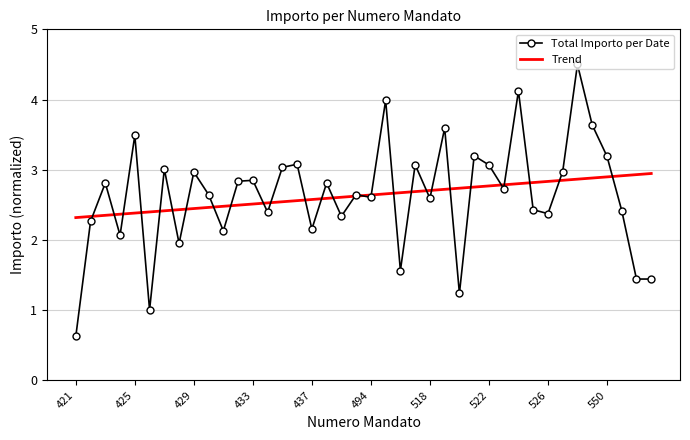

How many values in the Total Importo per Date series are below 2?

7